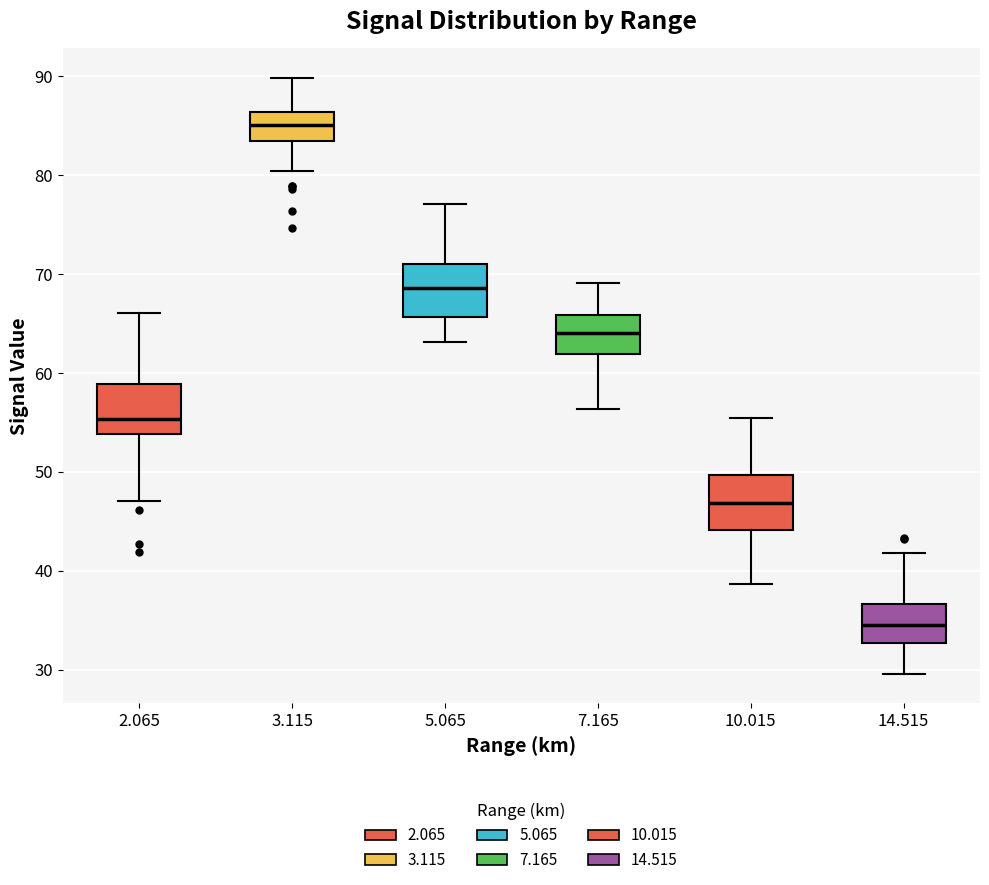

Reading left to right, read every box against the y-axis: the position of its median line, the range the box covers, and the ends of its whiskers. The values are not printed on the chart, so give them approximately, as read against the axis.

2.065: median 55, box 54 to 59, whiskers 47 to 66
3.115: median 85, box 83 to 86, whiskers 80 to 90
5.065: median 69, box 66 to 71, whiskers 63 to 77
7.165: median 64, box 62 to 66, whiskers 56 to 69
10.015: median 47, box 44 to 50, whiskers 39 to 55
14.515: median 35, box 33 to 37, whiskers 30 to 42